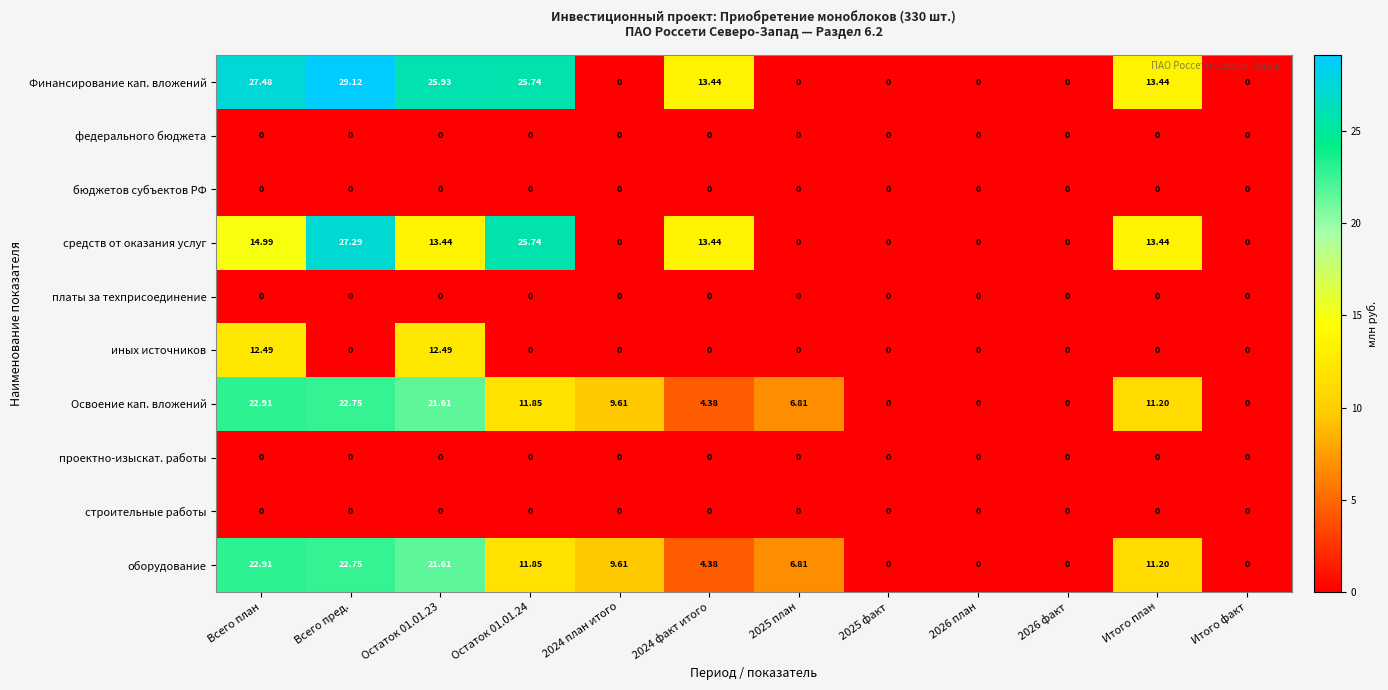

Which series changed the most between Остаток 01.01.23 and 2026 план?

Финансирование кап. вложений